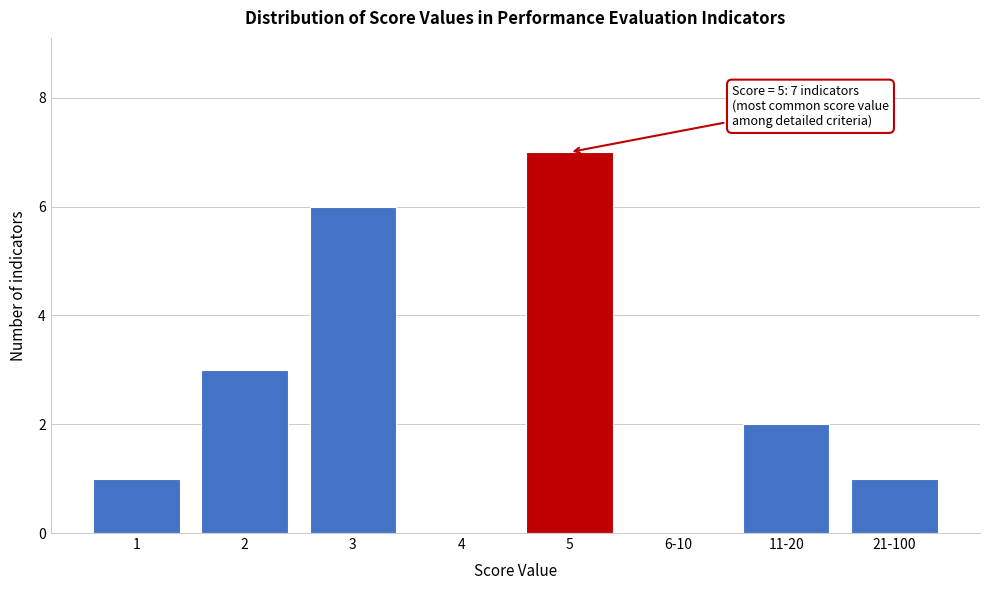

Reading left to right, transcribe all the data shown in this chart.

1=1	2=3	3=6	4=0	5=7	6-10=0	11-20=2	21-100=1